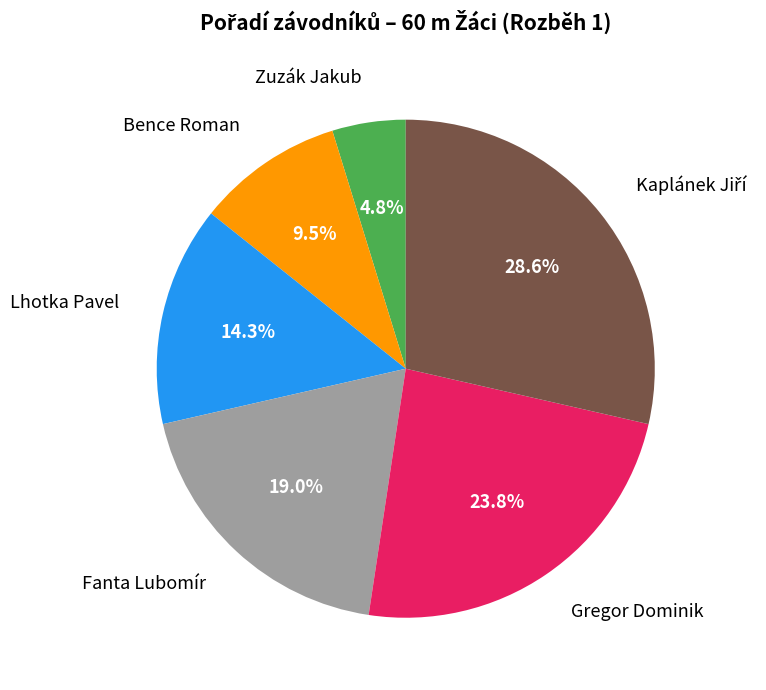

What portion of the pie excludes Gregor Dominik?

76.2%